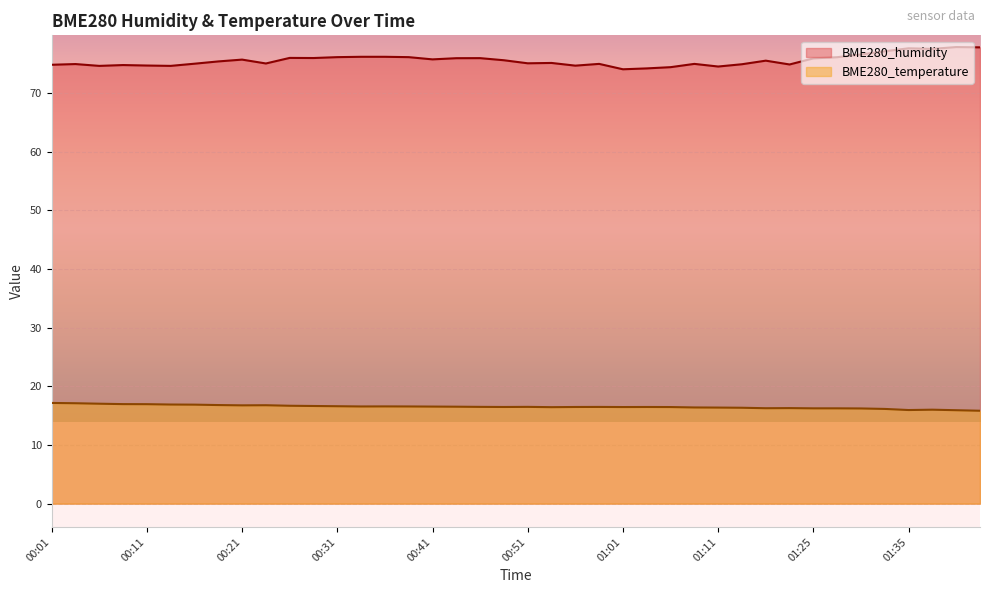

At 00:18, list the series in order from largest to smallest.

BME280_humidity, BME280_temperature